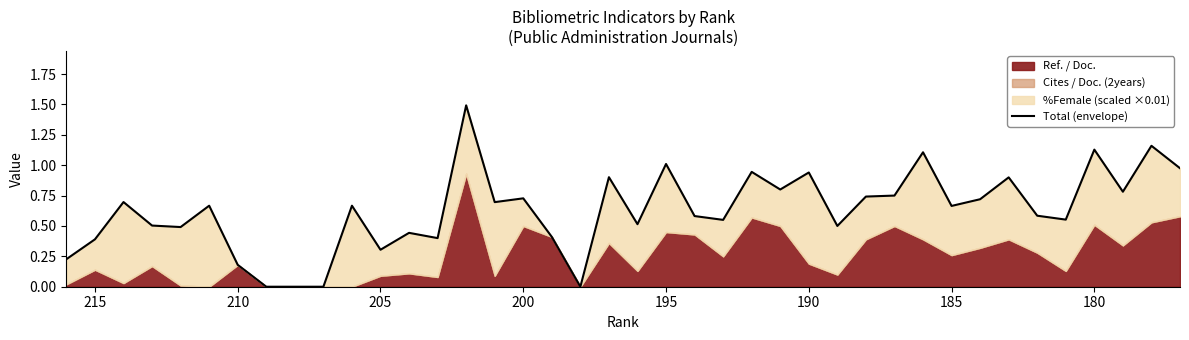

What is the greatest value displayed?

1.5